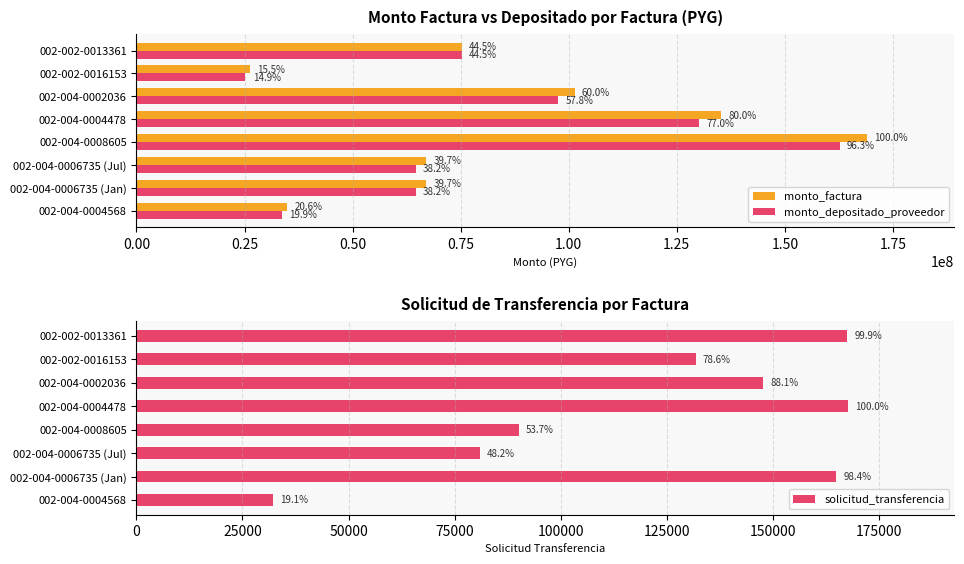

What is the value of the solicitud_transferencia bar at the 3rd from the left?

80908